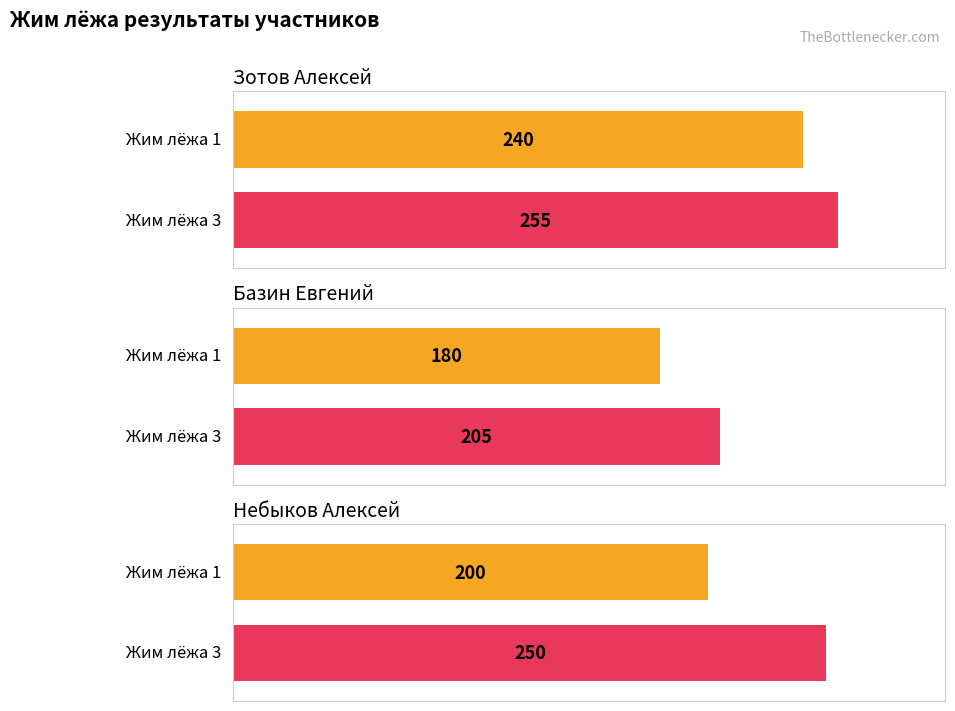

Between Базин Евгений and Небыков Алексей, which is larger?

Небыков Алексей